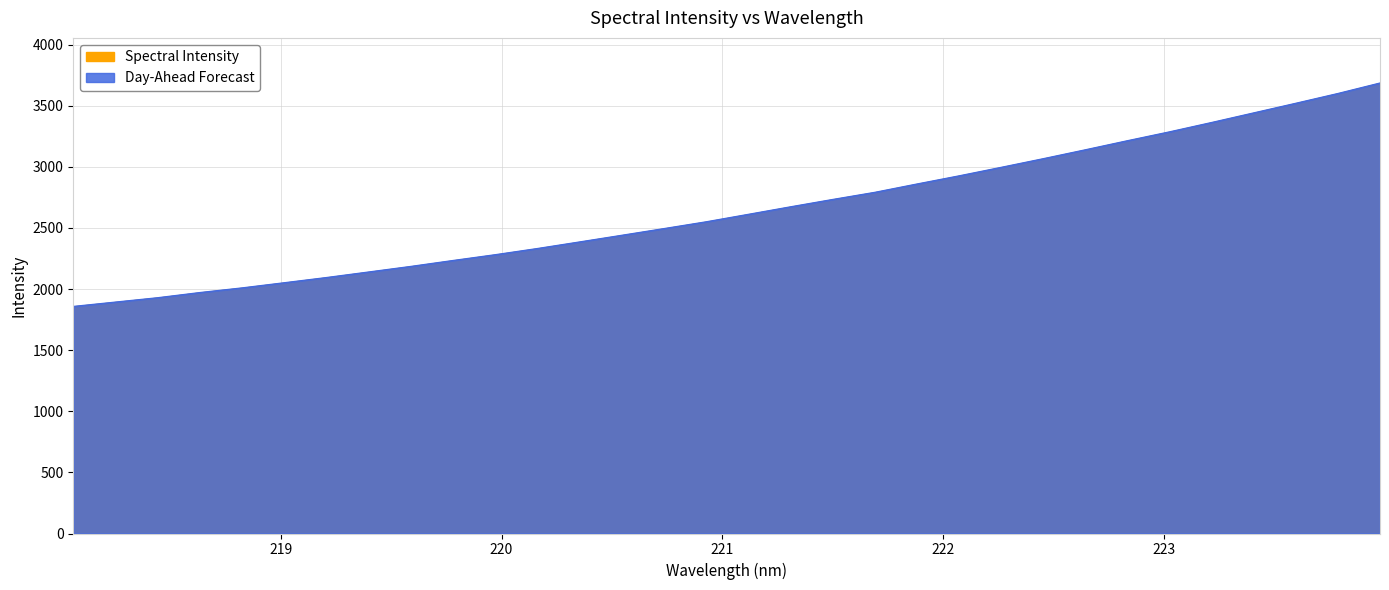

Reading right to left, extract all data points from this chart.

223.9802=3686.3	223.7895=3600.5	223.5987=3520.6	223.408=3441.9	223.2172=3363.3	223.0264=3286.7	222.8355=3214.1	222.6447=3139.8	222.4538=3066.9	222.263=2996.1	222.0721=2926.4	221.8812=2859.7	221.6902=2791.5	221.4993=2733.2	221.3083=2673.1	221.1174=2611.6	220.9264=2550.5	220.7354=2495.1	220.5444=2440.3	220.3533=2386.0	220.1623=2332.2	219.9712=2281.6	219.7801=2234.2	219.589=2185.8	219.3979=2140.2	219.2067=2094.8	219.0156=2052.2	218.8244=2010.1	218.6332=1972.0	218.442=1929.7	218.2508=1894.0	218.0596=1858.3